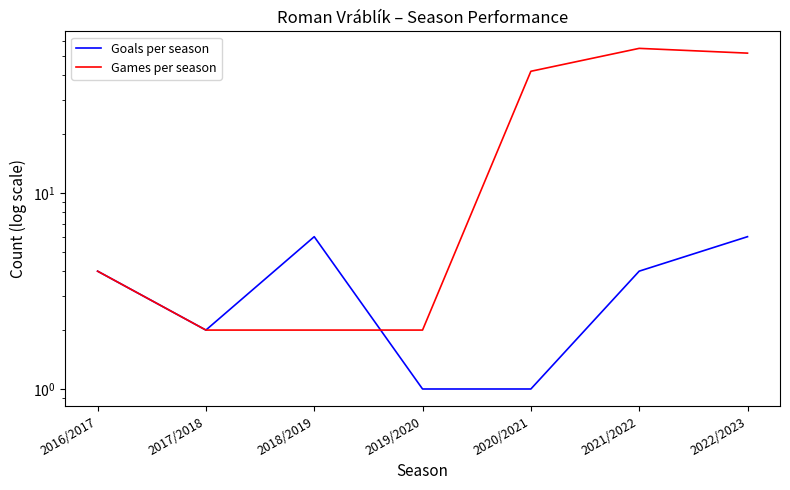

At which category is the sum across all series the highest?

2021/2022